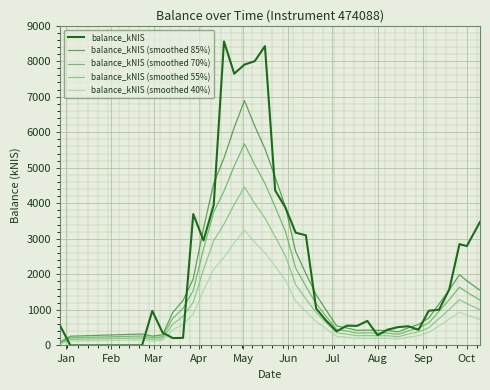

True or false: balance_kNIS (smoothed 70%) and balance_kNIS cross at least once.

True